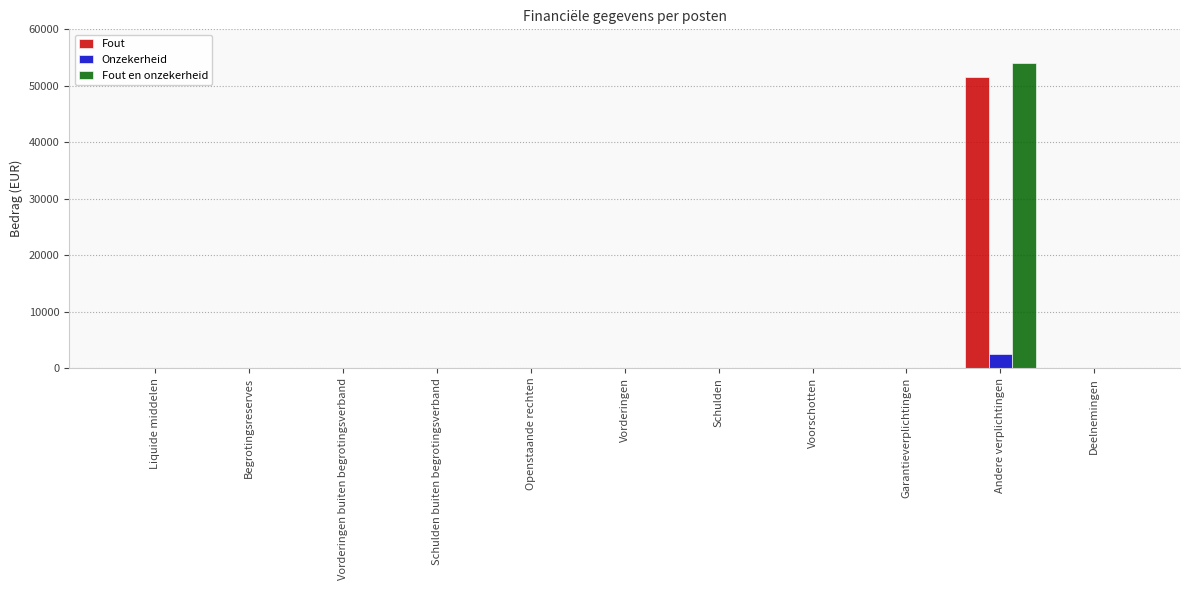

At which category is the sum across all series the highest?

Andere verplichtingen